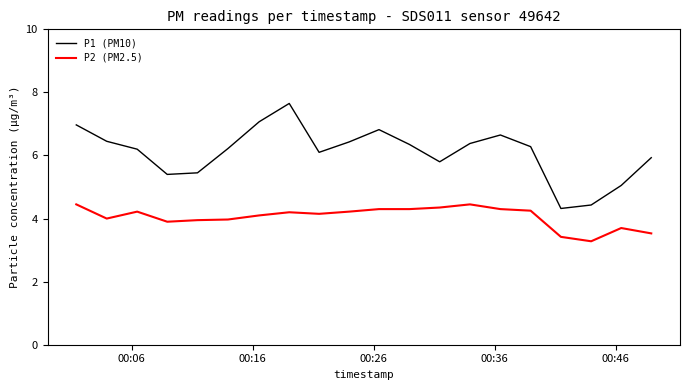

Which series has the widest spread of values?

P1 (PM10)